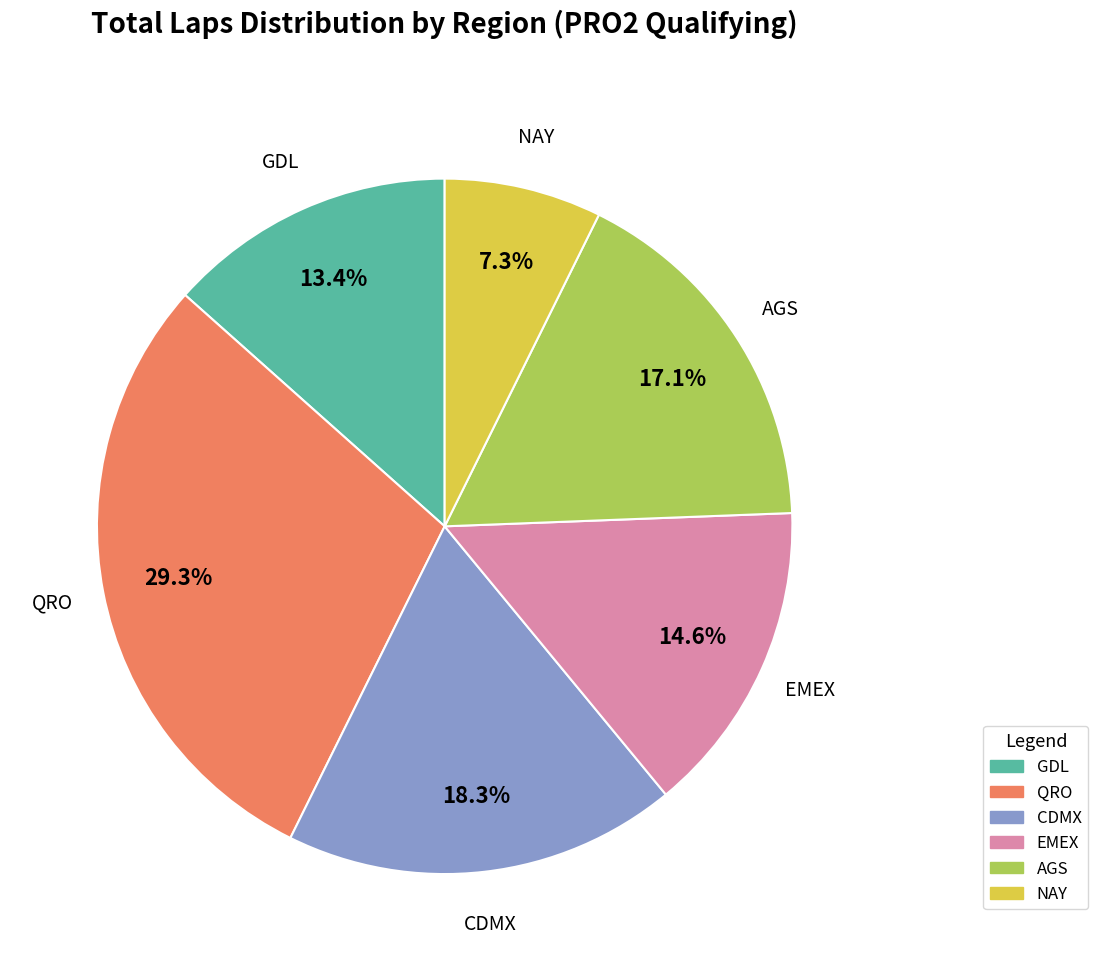

Approximately how many times larger is the value at QRO compared to GDL?

2.2